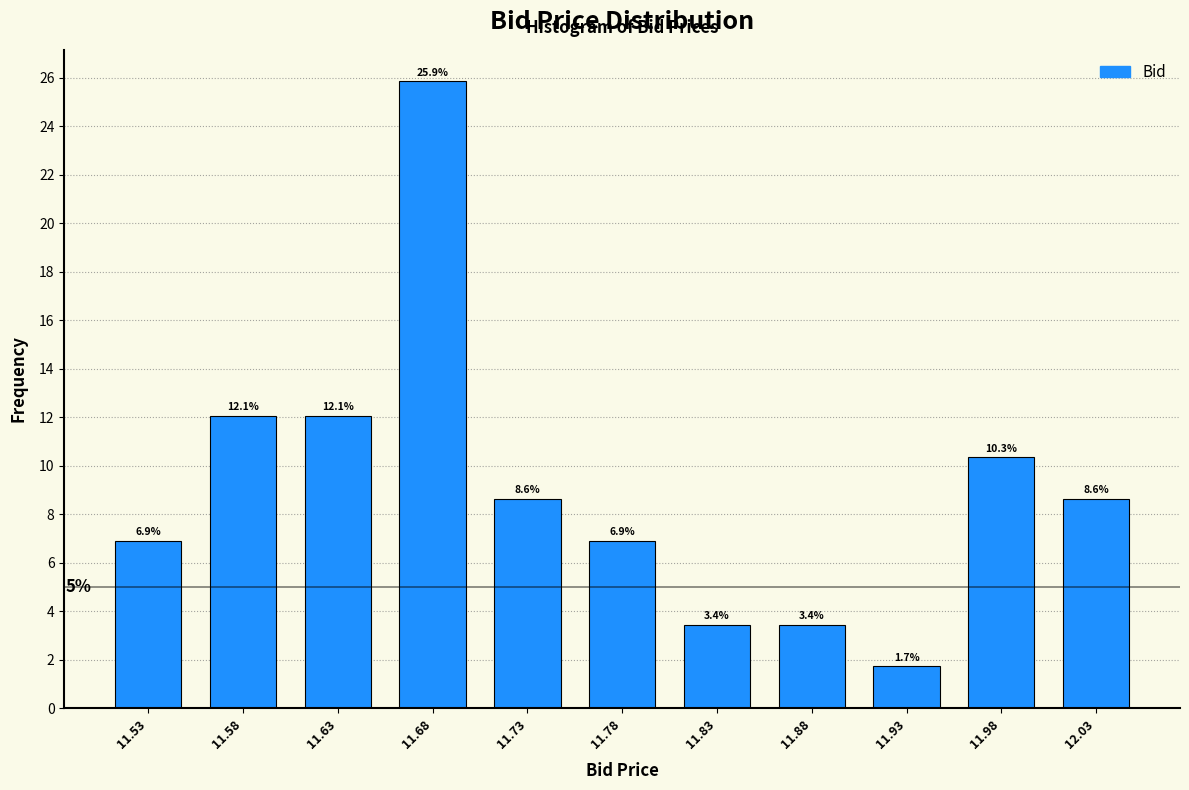

Reading left to right, list every bar in this chart as the range it spans on the x-axis followed by its height.

11.50 to 11.55: 6.9
11.55 to 11.60: 12.1
11.60 to 11.65: 12.1
11.65 to 11.70: 25.9
11.70 to 11.75: 8.6
11.75 to 11.80: 6.9
11.80 to 11.85: 3.4
11.85 to 11.90: 3.4
11.90 to 11.95: 1.7
11.95 to 12.00: 10.3
12.00 to 12.05: 8.6